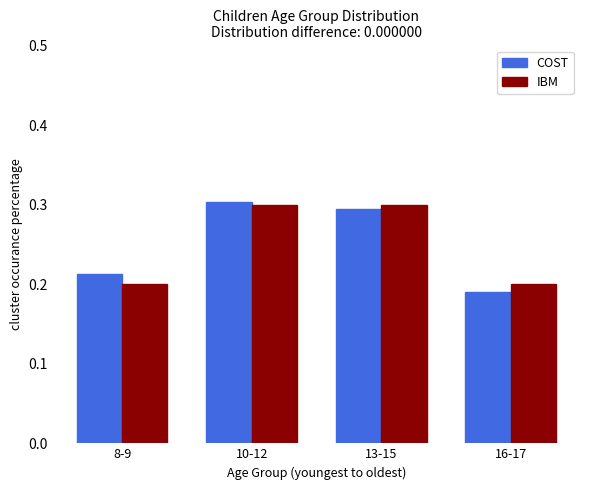

What is the difference between the maximum and minimum values in the IBM series?

0.1